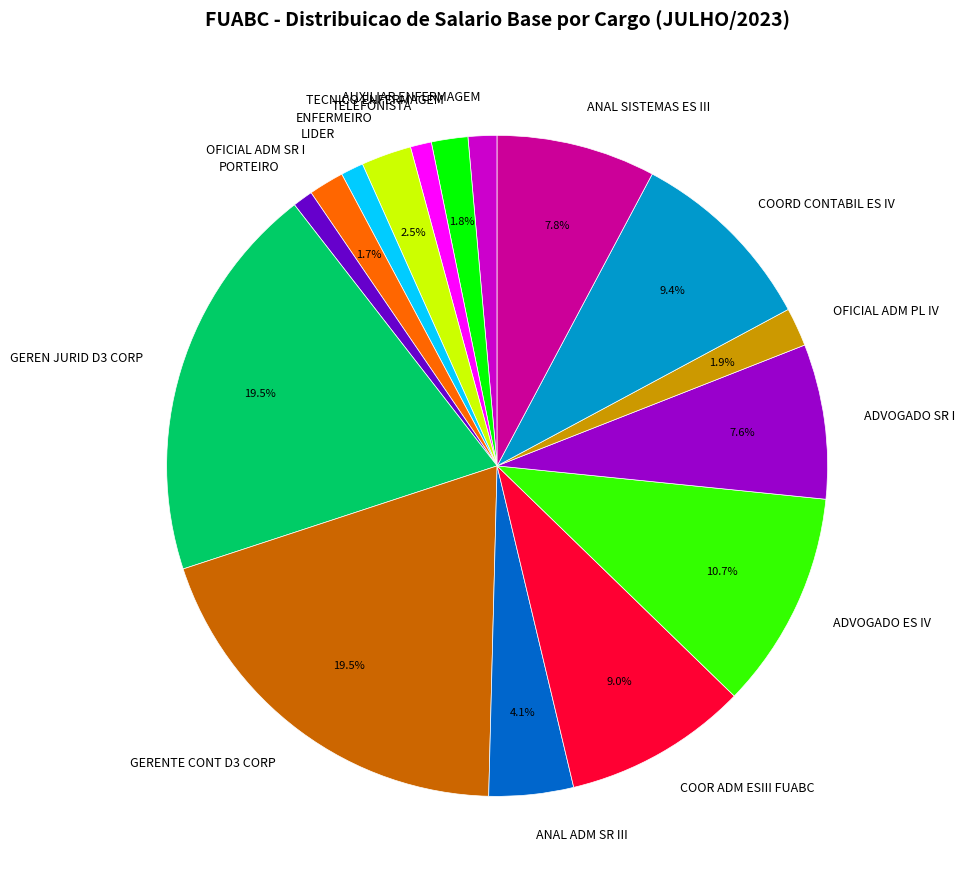

Count the number of slices in the pie.

16